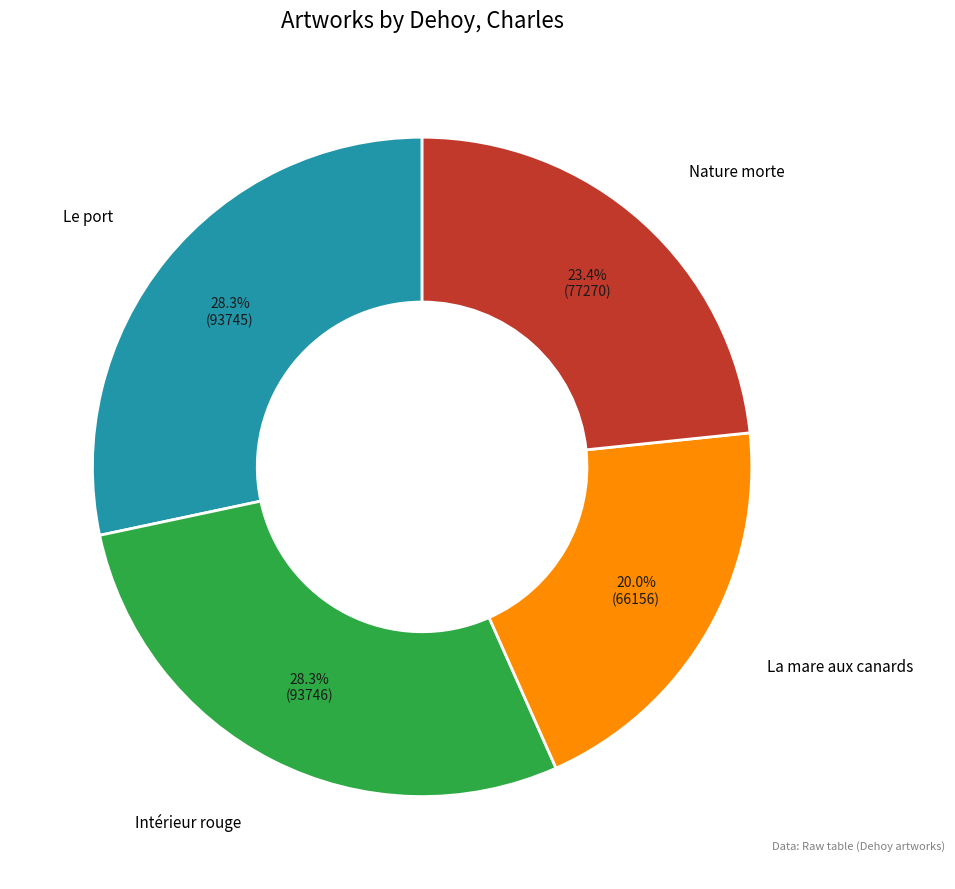

Does any single category account for the majority?

No